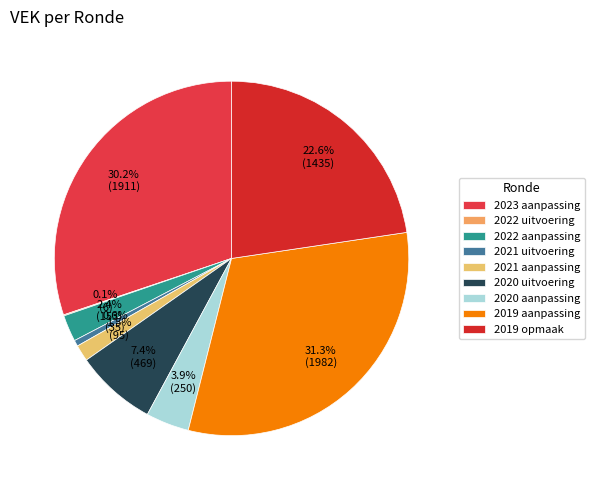

To the nearest percent, what is the difference between the 2020 aanpassing and 2020 uitvoering slice percentages?

3%